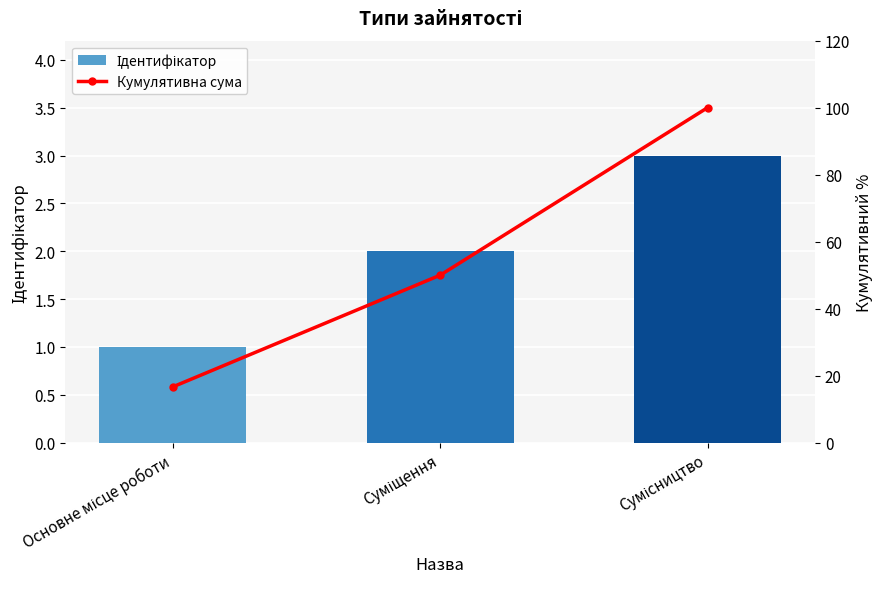

The Кумулятивна сума series shows 16.7 at Основне місце роботи. True or false?

True